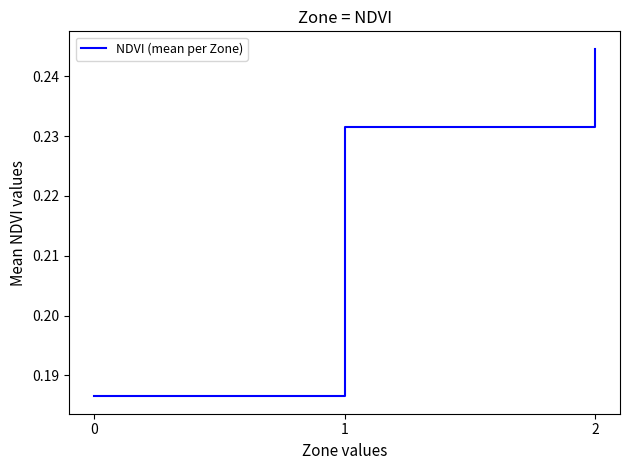

Count the values in the range 0 to 1.

3